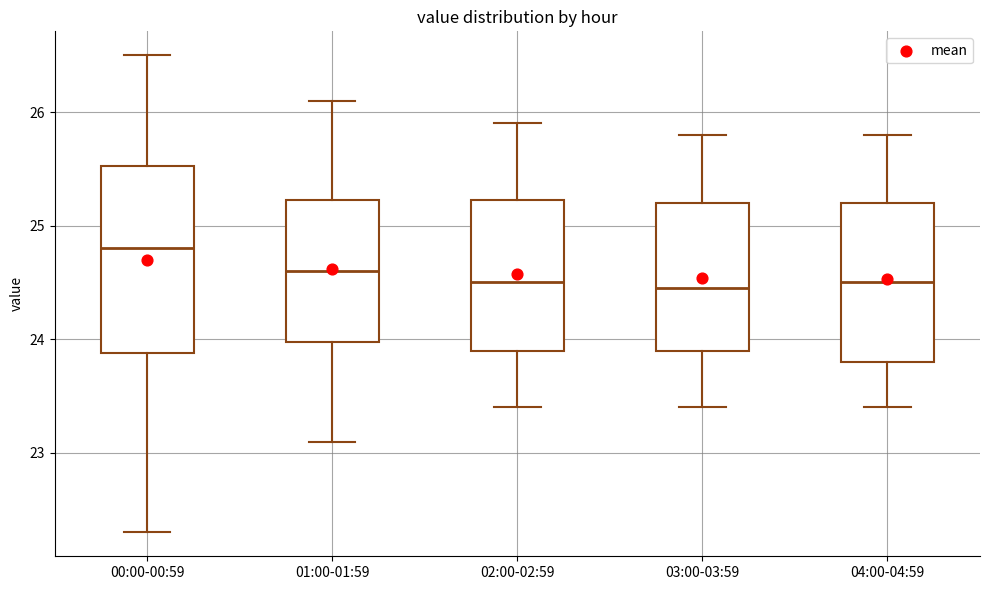

Reading left to right, read every box against the y-axis: the position of its median line, the range the box covers, and the ends of its whiskers. The values are not printed on the chart, so give them approximately, as read against the axis.

00:00-00:59: median 24.8, box 23.9 to 25.5, whiskers 22.3 to 26.5
01:00-01:59: median 24.6, box 24.0 to 25.2, whiskers 23.1 to 26.1
02:00-02:59: median 24.5, box 23.9 to 25.2, whiskers 23.4 to 25.9
03:00-03:59: median 24.5, box 23.9 to 25.2, whiskers 23.4 to 25.8
04:00-04:59: median 24.5, box 23.8 to 25.2, whiskers 23.4 to 25.8